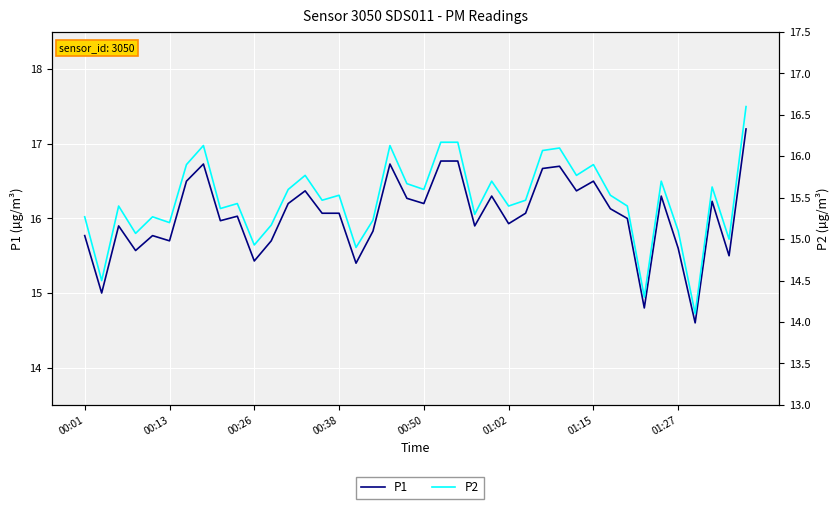

How many series are shown in this chart?

2